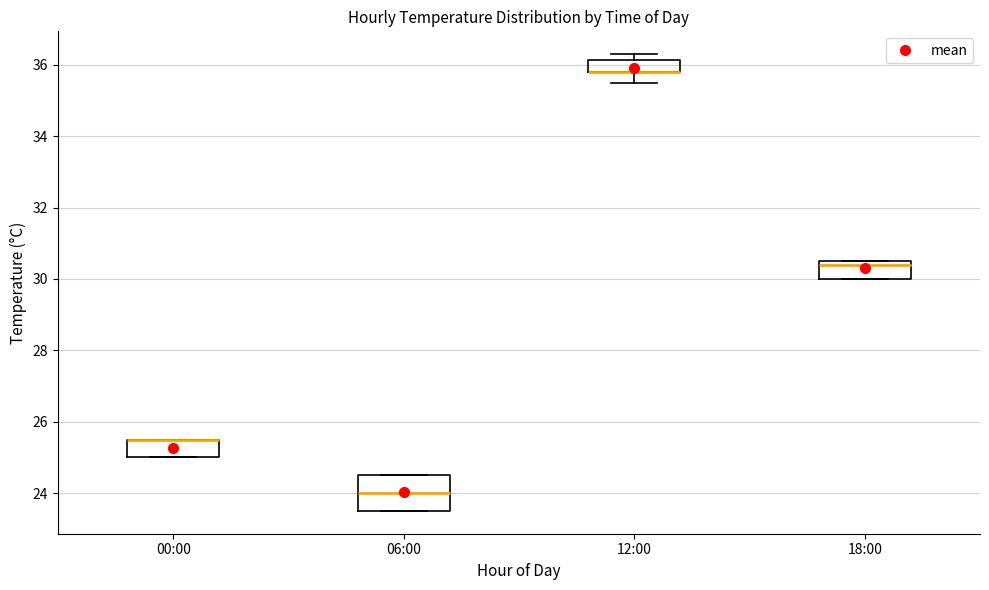

Reading left to right, read every box against the y-axis: the position of its median line, the range the box covers, and the ends of its whiskers. The values are not printed on the chart, so give them approximately, as read against the axis.

00:00: median 25.6 (drawn on the box's upper edge), box 25.0 to 25.6, whiskers 25.0 to 25.6
06:00: median 24.0, box 23.6 to 24.6, whiskers 23.6 to 24.6
12:00: median 35.8 (drawn on the box's lower edge), box 35.8 to 36.2, whiskers 35.6 to 36.4
18:00: median 30.4, box 30.0 to 30.6, whiskers 30.0 to 30.6